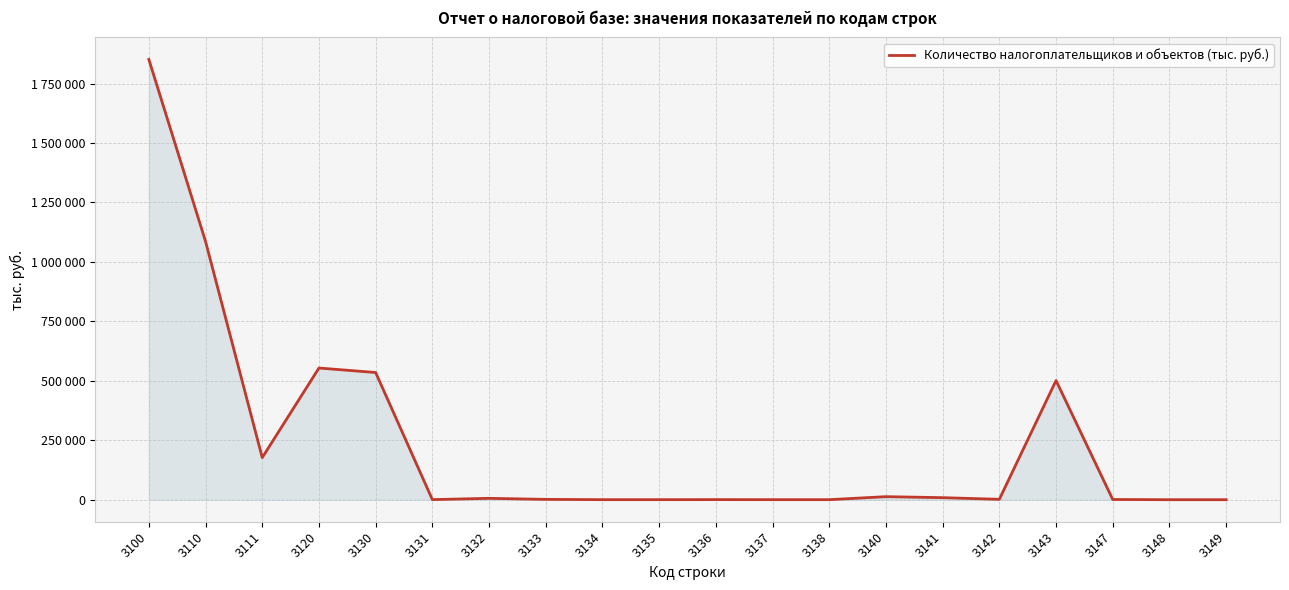

Where is the first local maximum?

3120